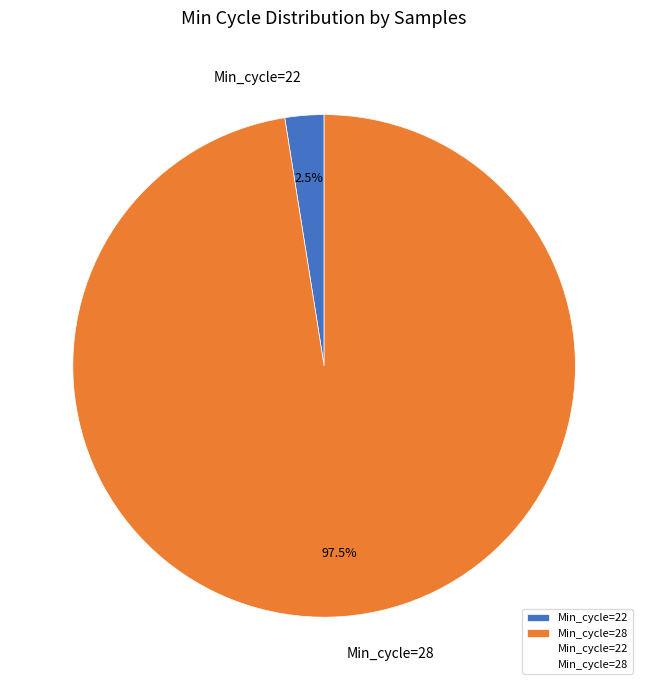

What is the largest slice in the pie chart?

Min_cycle=28